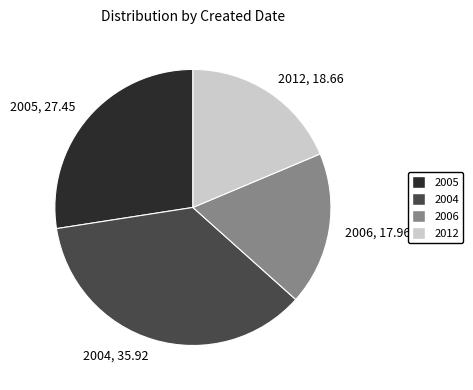

What is the ratio of the value at 2012 to the value at 2004?

0.5